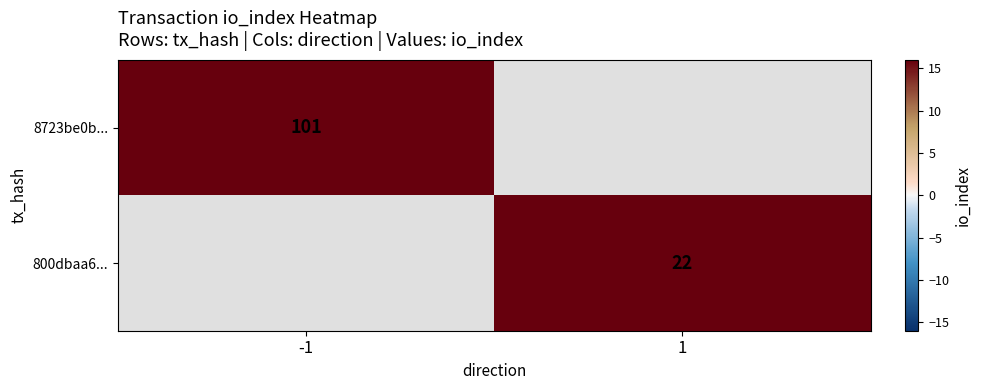

At how many categories does at least one series exceed 96?

1